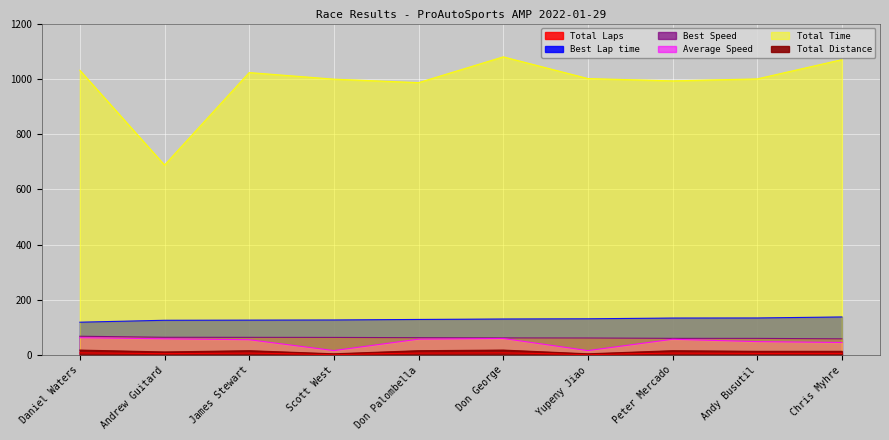

True or false: Best Lap time has more than 0 points higher than both neighbors.

False